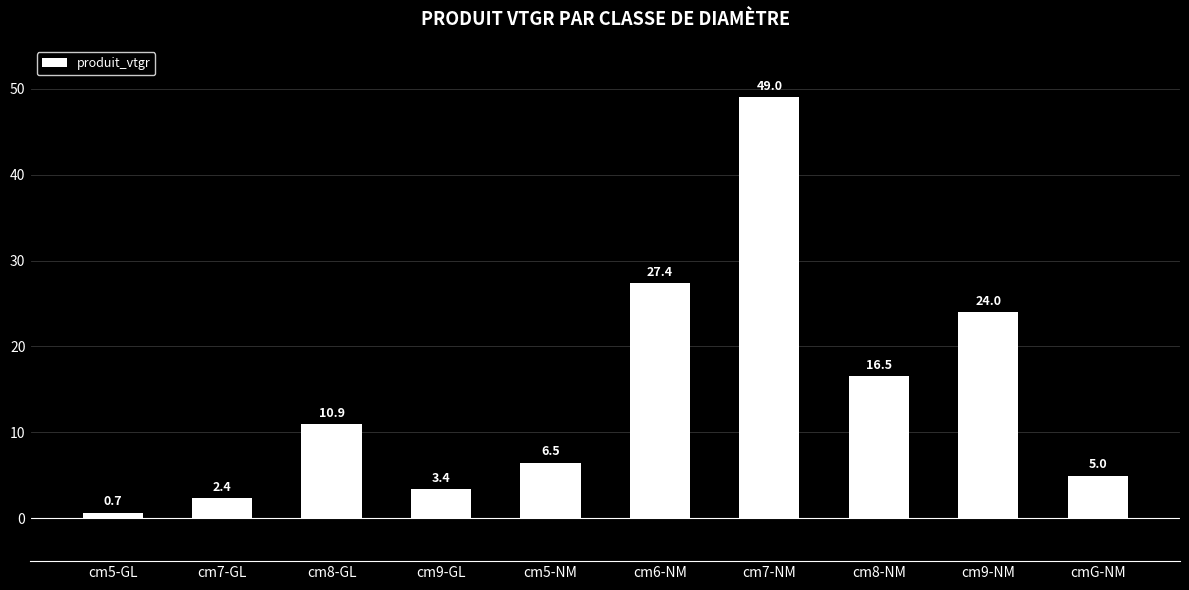

Is it true that the value at cmG-NM is 5.0?

True